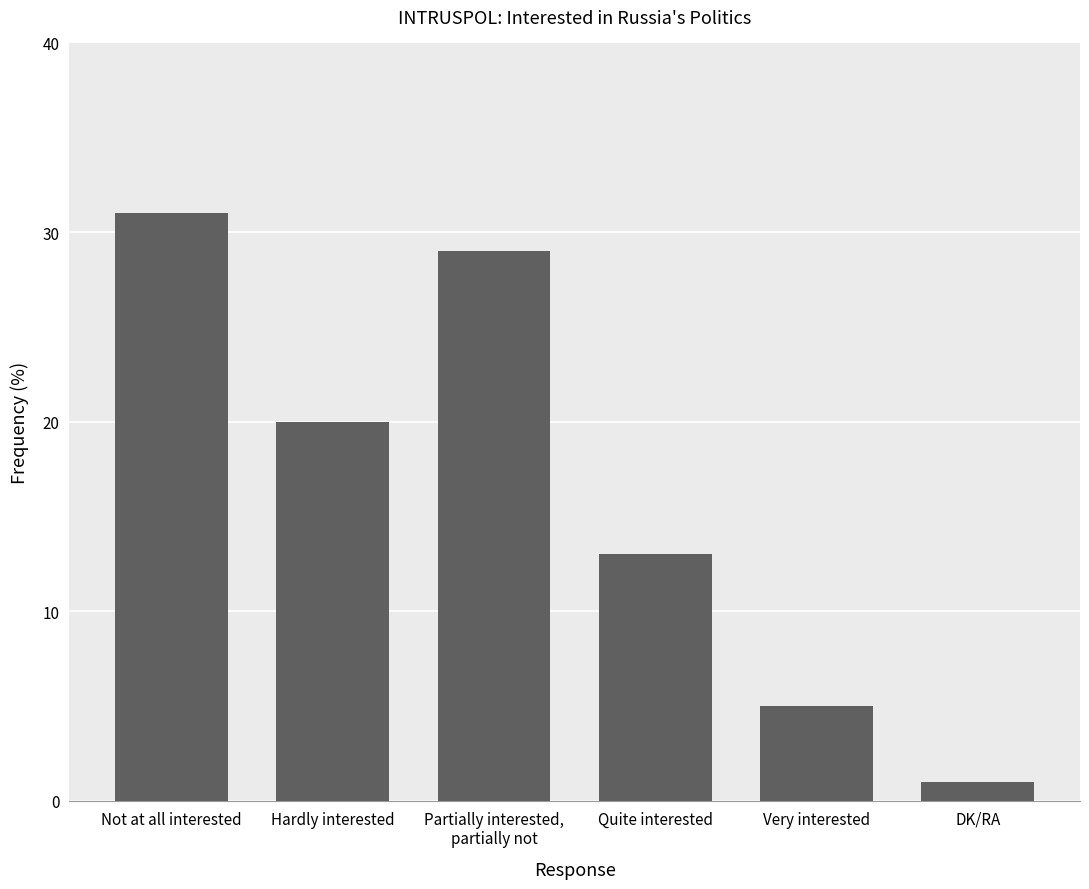

Rank the categories by value from lowest to highest.

DK/RA, Very interested, Quite interested, Hardly interested, Partially interested,
partially not, Not at all interested